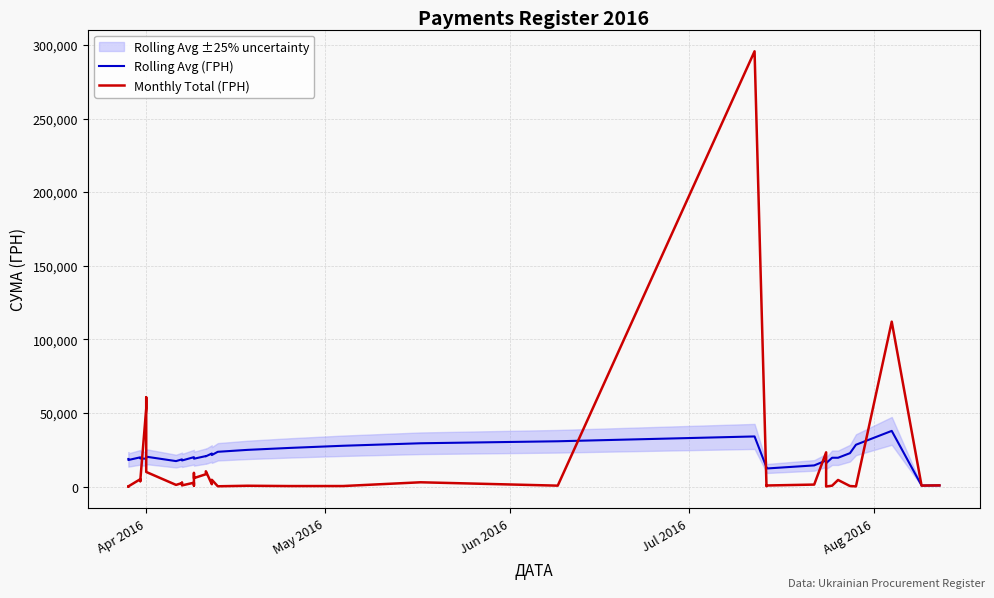

Rank the series at Apr 2016 from highest to lowest value.

Monthly Total (ГРН), Rolling Avg (ГРН)